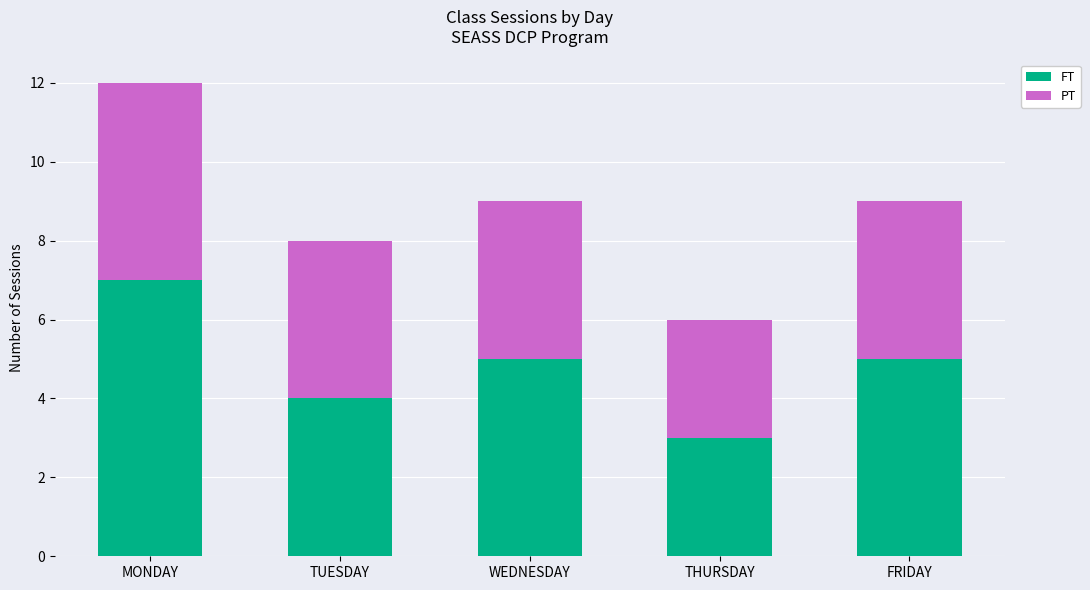

What is the sum of all FT values?

24